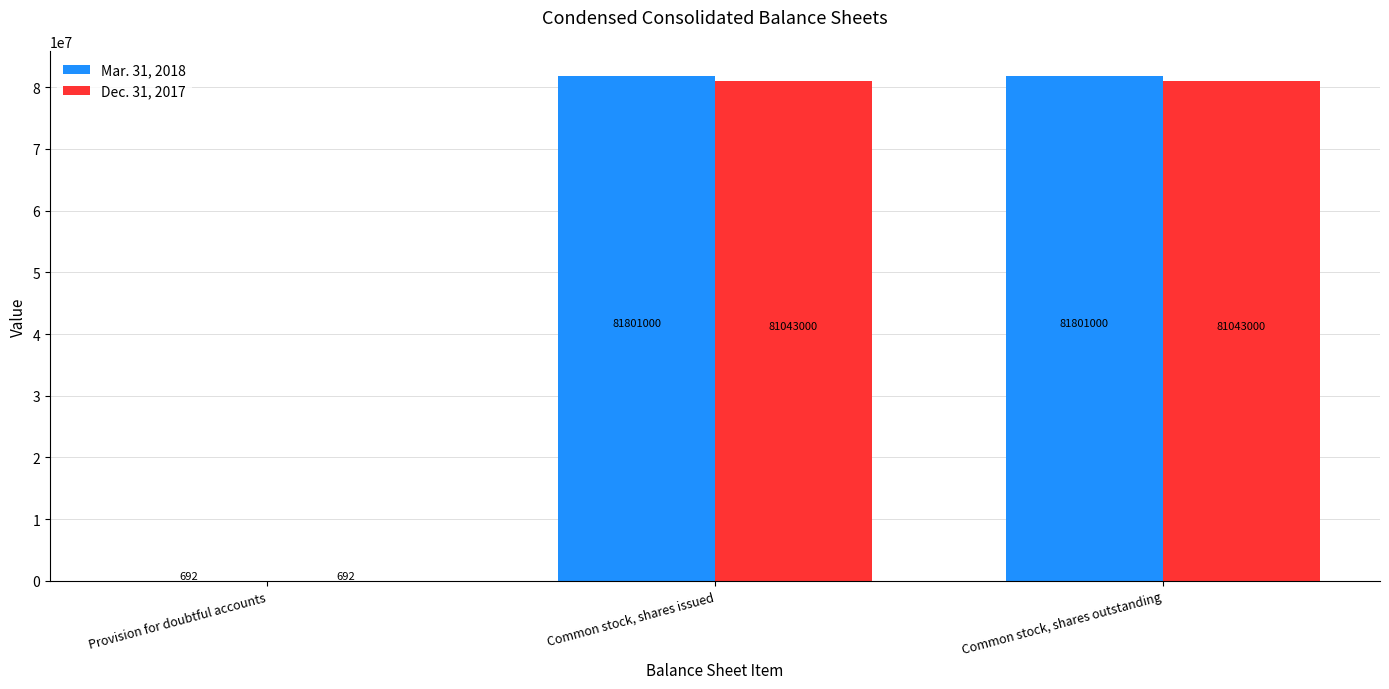

Reading left to right, list all the values displayed in this chart.

Mar. 31, 2018: Provision for doubtful accounts=692	Common stock, shares issued=81801000	Common stock, shares outstanding=81801000
Dec. 31, 2017: Provision for doubtful accounts=692	Common stock, shares issued=81043000	Common stock, shares outstanding=81043000